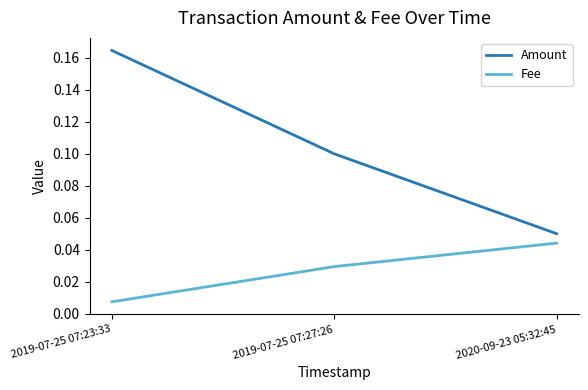

What are all the series names shown in the legend?

Amount, Fee